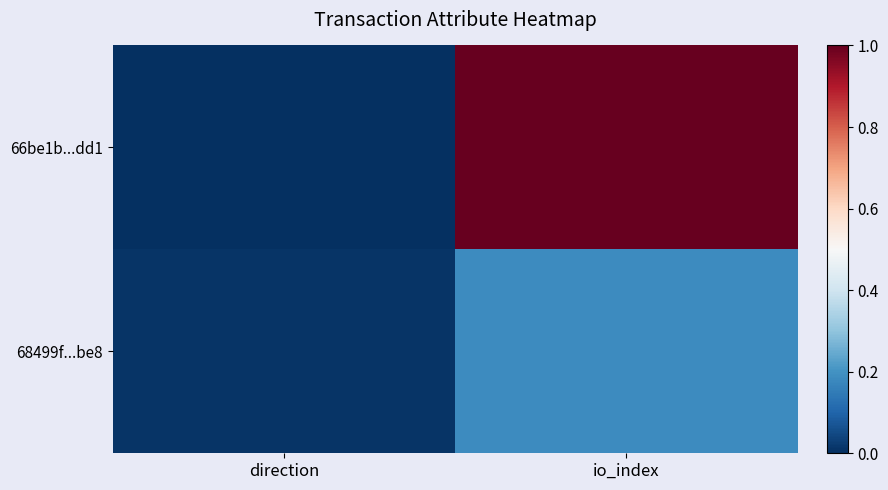

At which category does the chart reach its peak across all series?

io_index